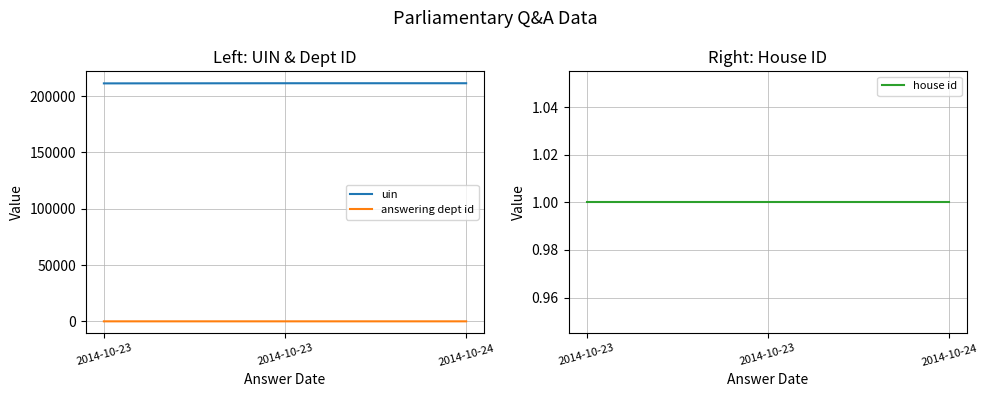

What are all the series names shown in the legend?

uin, answering dept id, house id